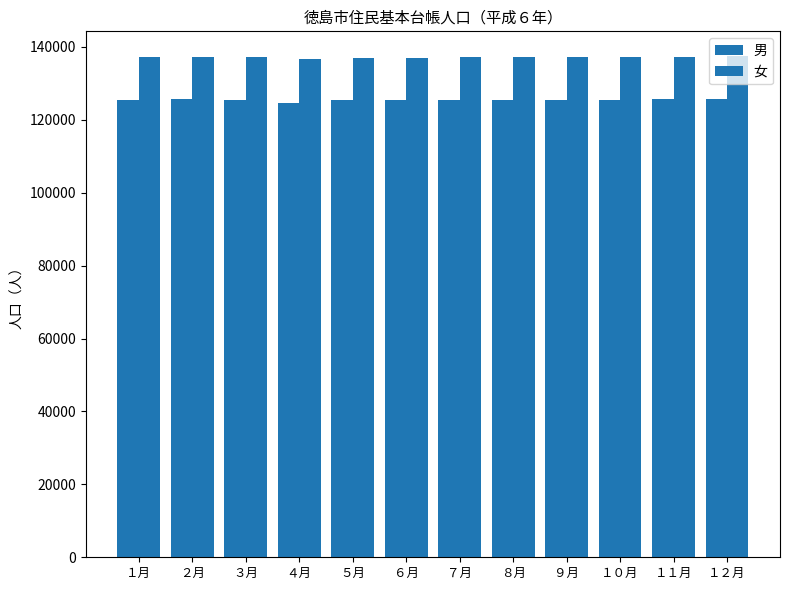

Count the number of categories in the chart.

12